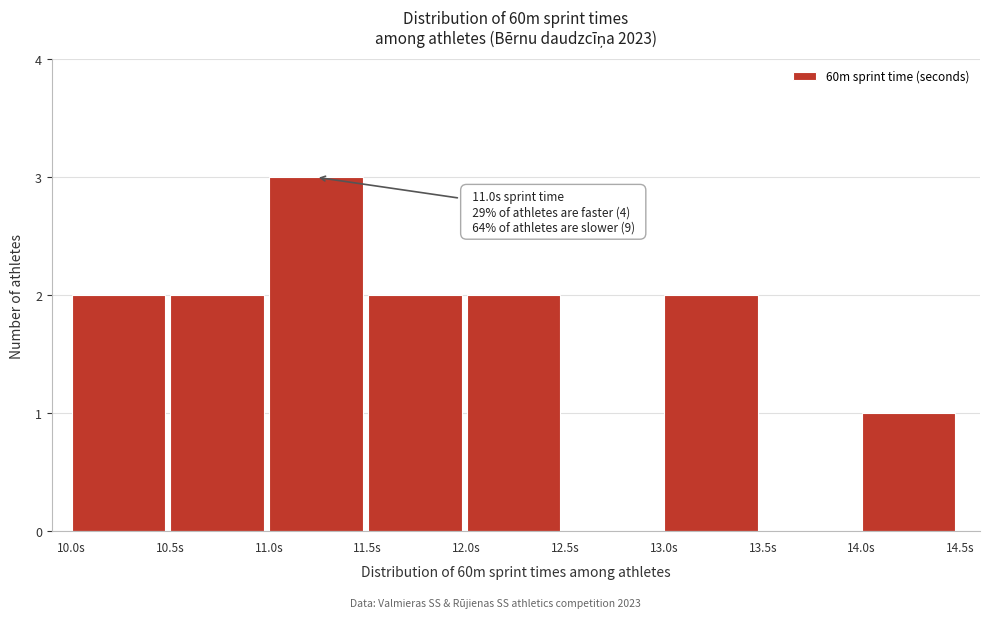

Which range on the x-axis has the tallest bar?

11.0 to 11.5